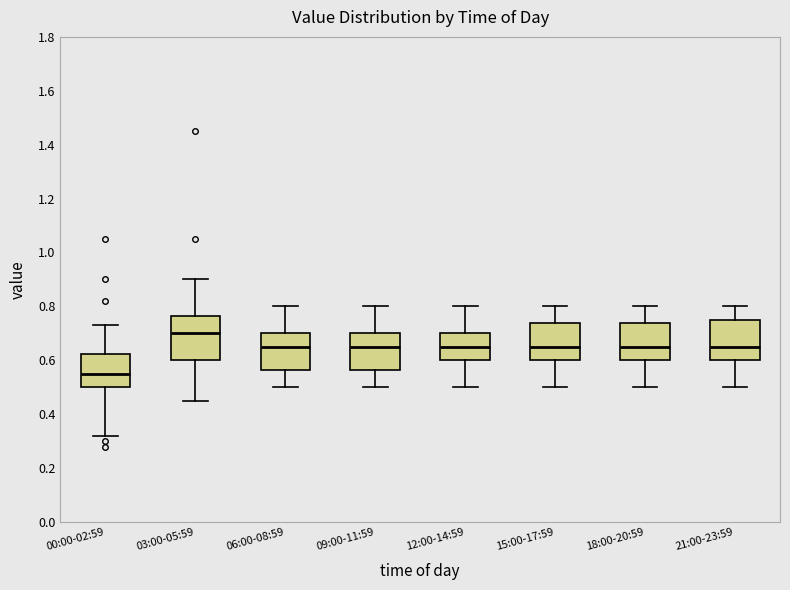

Reading left to right, read every box against the y-axis: the position of its median line, the range the box covers, and the ends of its whiskers. The values are not printed on the chart, so give them approximately, as read against the axis.

00:00-02:59: median 0.56, box 0.50 to 0.62, whiskers 0.32 to 0.74
03:00-05:59: median 0.70, box 0.60 to 0.76, whiskers 0.46 to 0.90
06:00-08:59: median 0.66, box 0.56 to 0.70, whiskers 0.50 to 0.80
09:00-11:59: median 0.66, box 0.56 to 0.70, whiskers 0.50 to 0.80
12:00-14:59: median 0.66, box 0.60 to 0.70, whiskers 0.50 to 0.80
15:00-17:59: median 0.66, box 0.60 to 0.74, whiskers 0.50 to 0.80
18:00-20:59: median 0.66, box 0.60 to 0.74, whiskers 0.50 to 0.80
21:00-23:59: median 0.66, box 0.60 to 0.76, whiskers 0.50 to 0.80